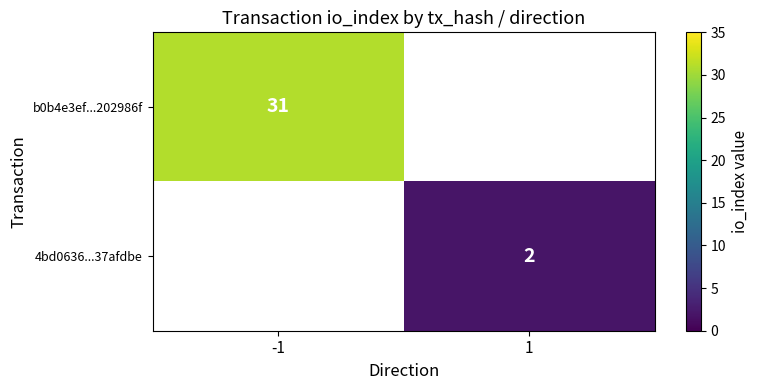

The b0b4e3ef...202986f series shows 8 at -1. True or false?

False